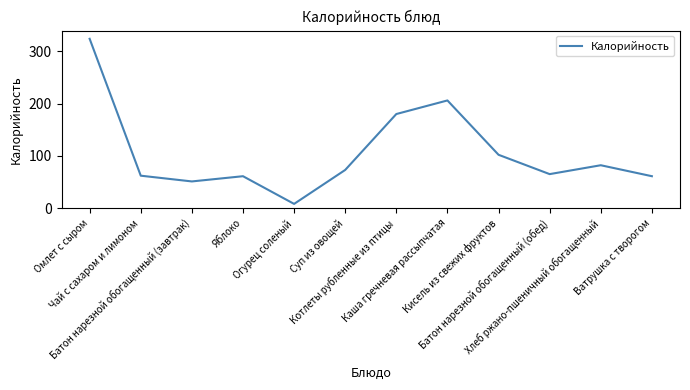

What is the maximum value shown in the chart?

324